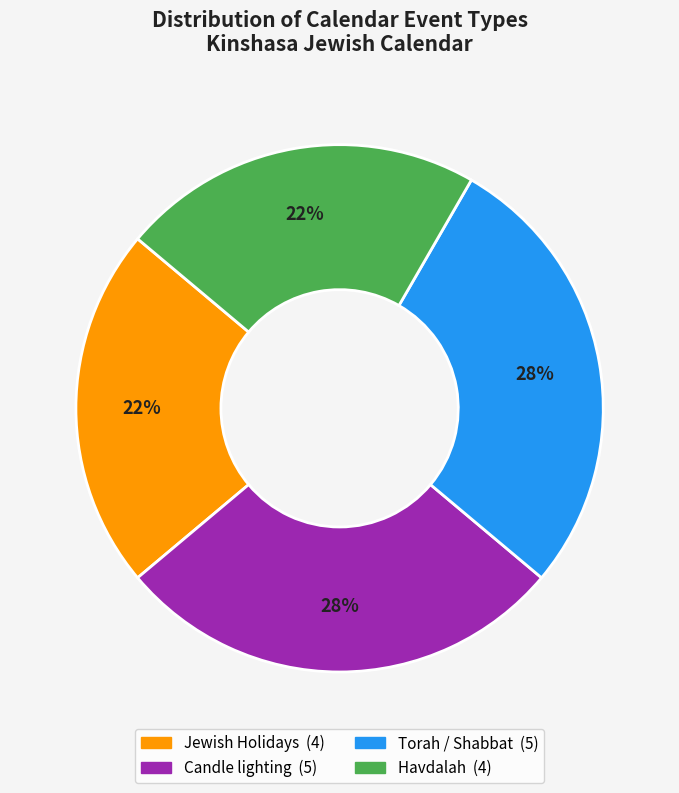

To the nearest percent, what is the difference between the largest and smallest slice percentages?

6%